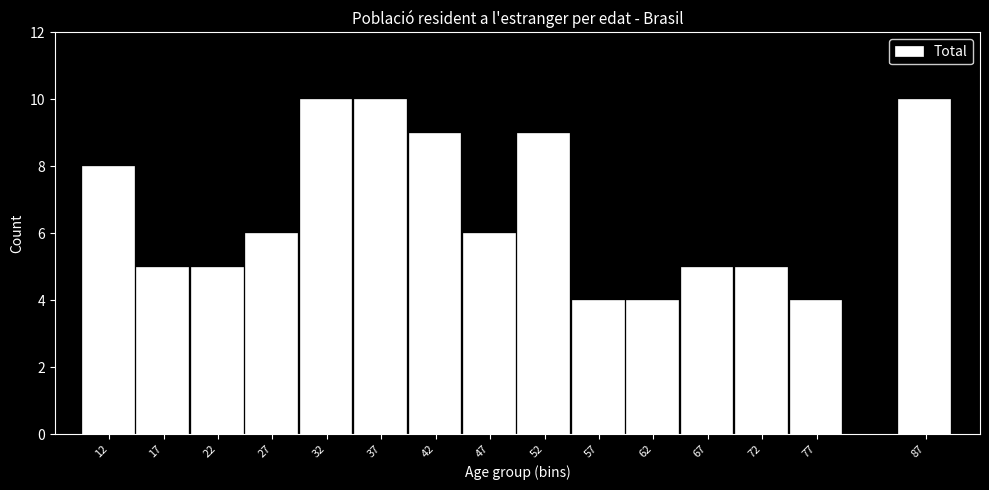

Reading left to right, transcribe all the data shown in this chart.

12=8	17=5	22=5	27=6	32=10	37=10	42=9	47=6	52=9	57=4	62=4	67=5	72=5	77=4	87=10